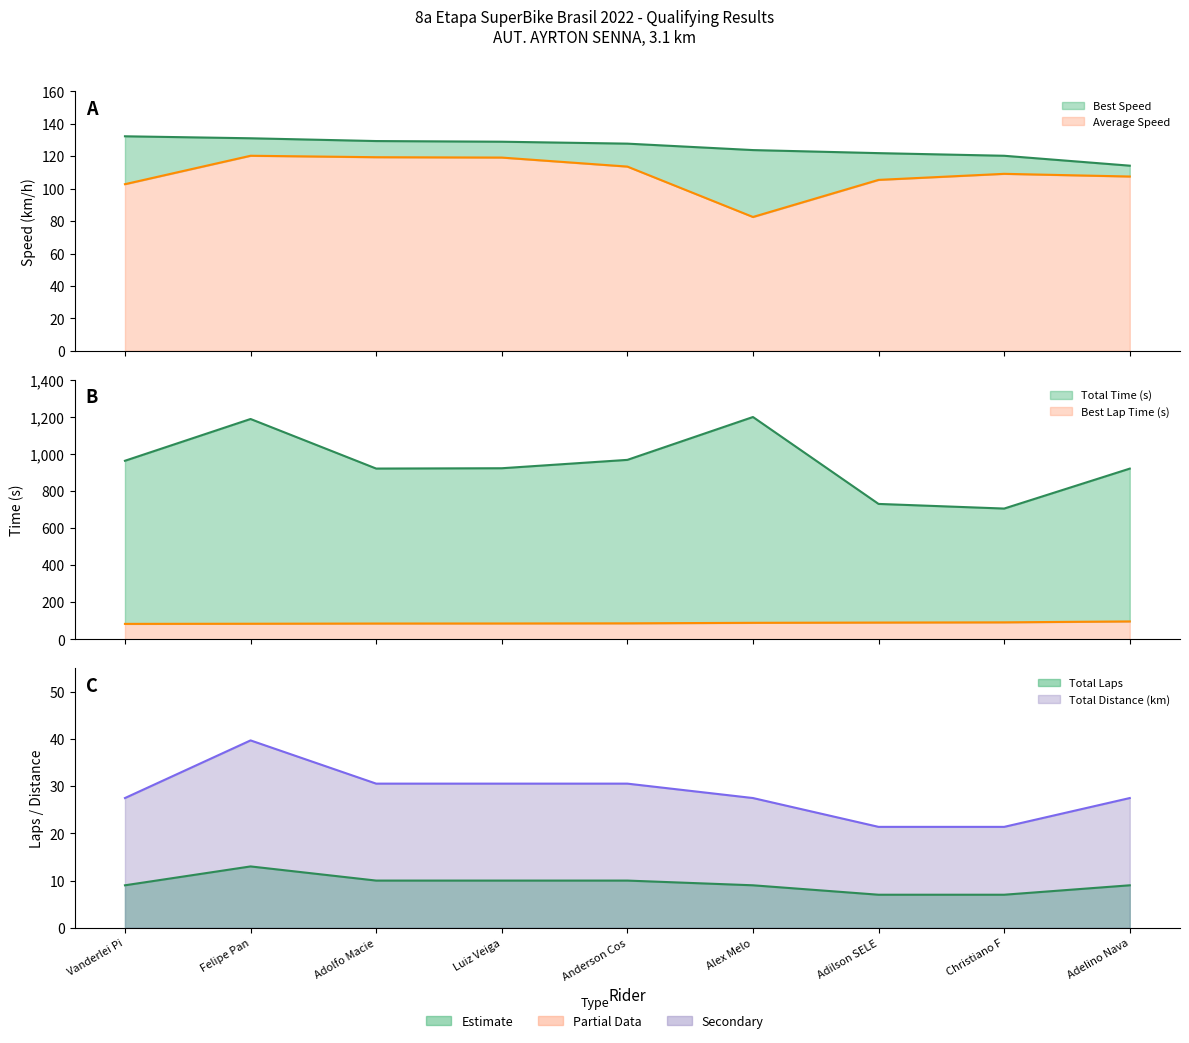

What is the label of the 4th point from the right?

Alex Melo